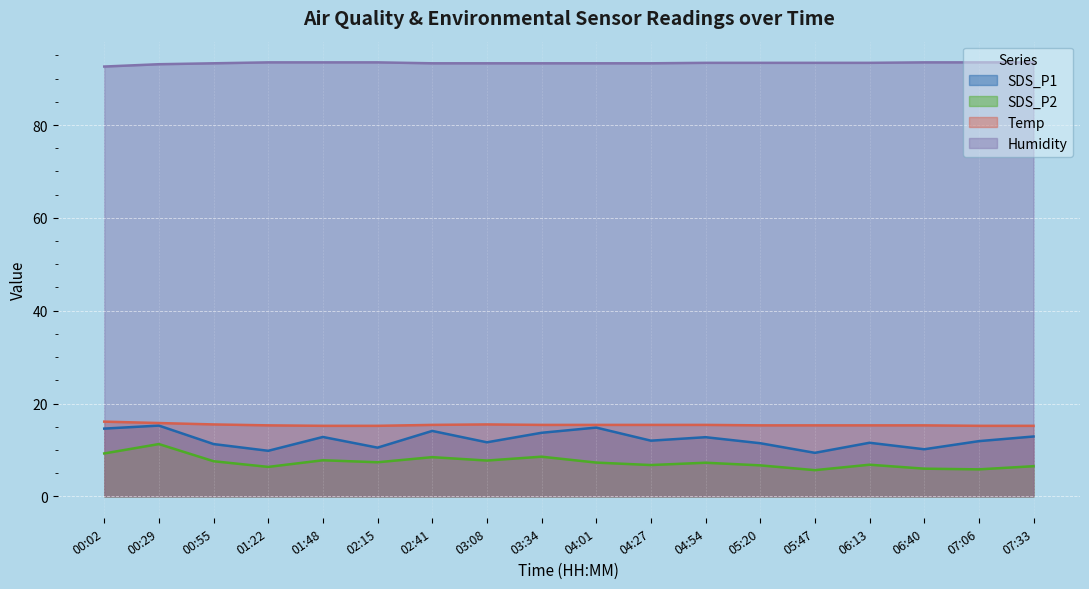

What is the total value across all series at 06:40?

124.9